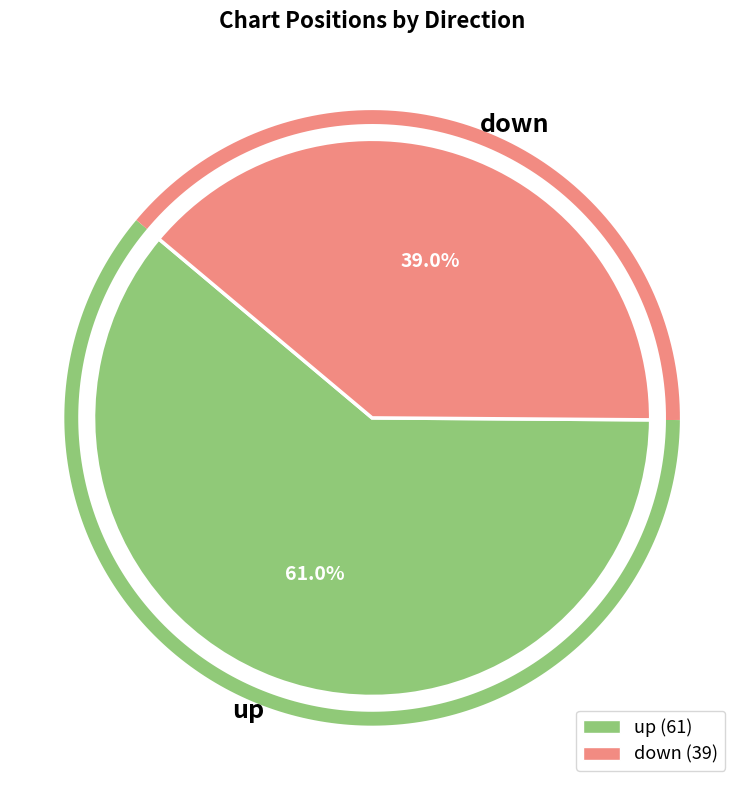

True or false: up accounts for 74% of the total.

False